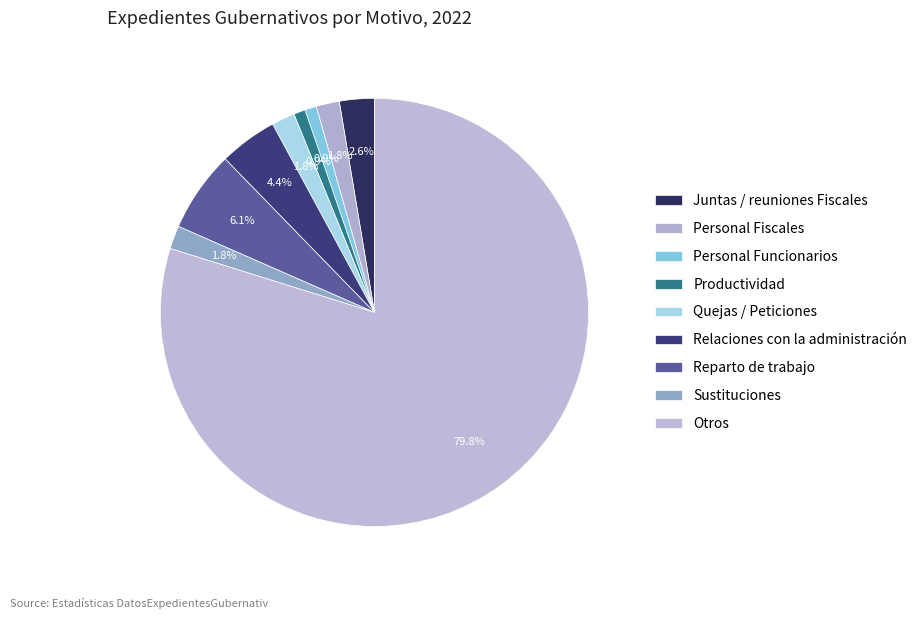

To the nearest percent, what is the combined percentage of Personal Funcionarios and Otros?

81%